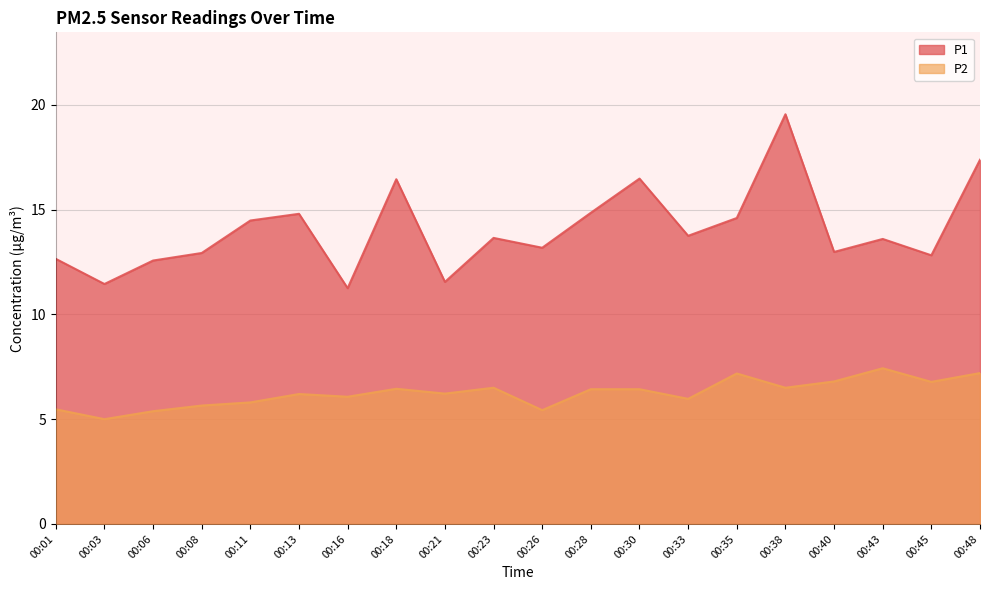

Rank the series by their average value, from lowest to highest.

P2, P1